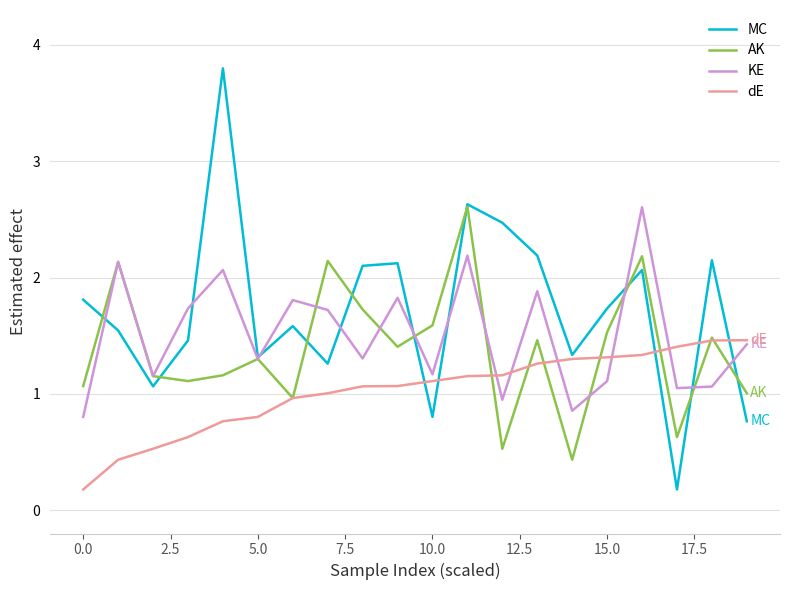

Which series has the largest range (max minus min)?

MC